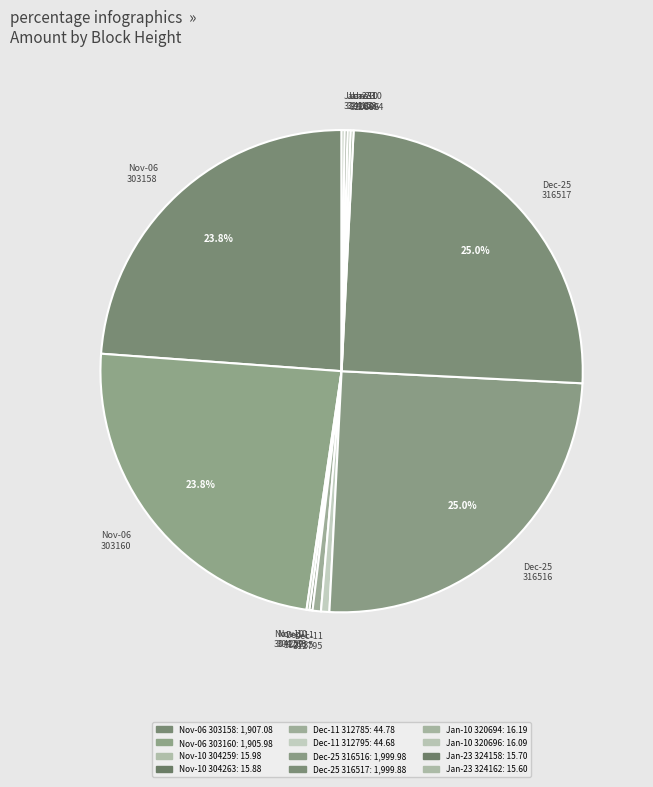

What percentage is NOT represented by Nov-06 303158?

76.2%